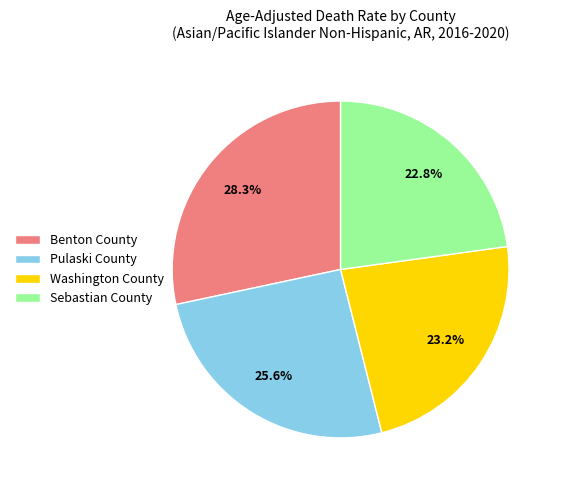

To the nearest percent, what is the average slice percentage?

25%